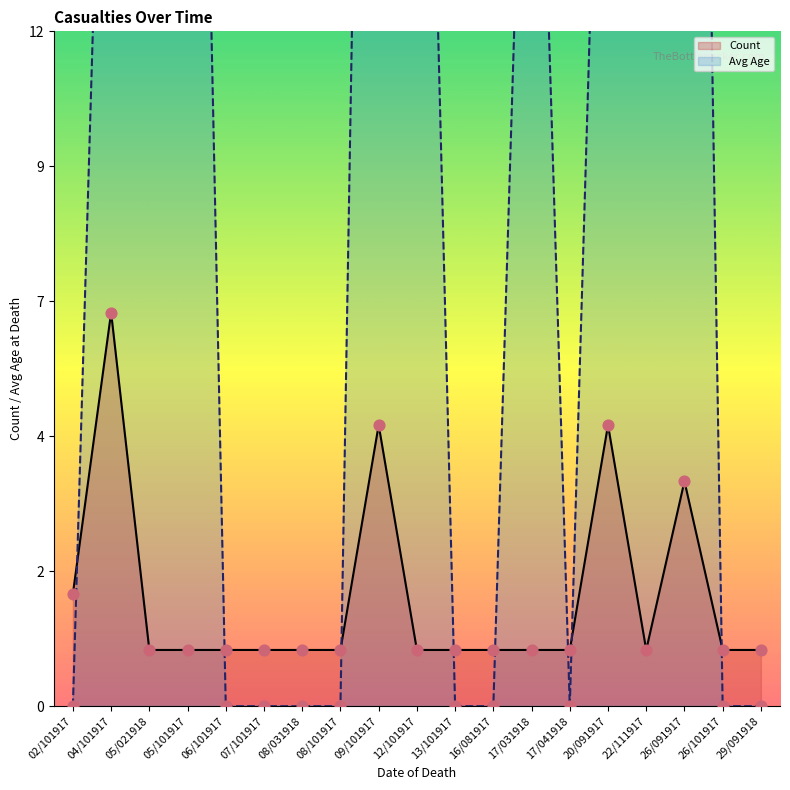

What are all the series names shown in the legend?

Count, Avg Age